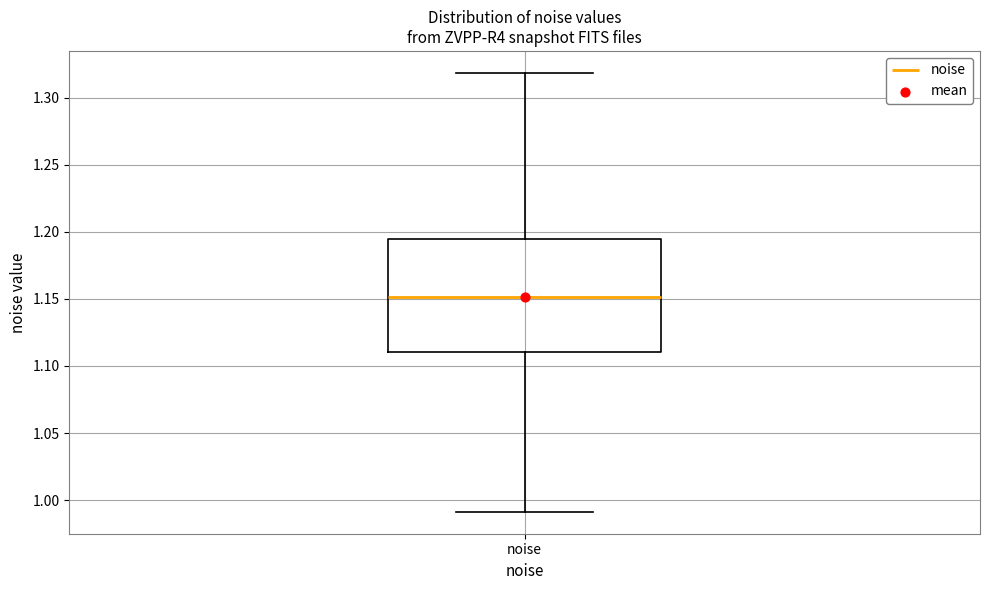

Where does the lower whisker of the box for noise end on the y-axis? The values are not printed on the chart, so give them approximately, as read against the axis.

0.990